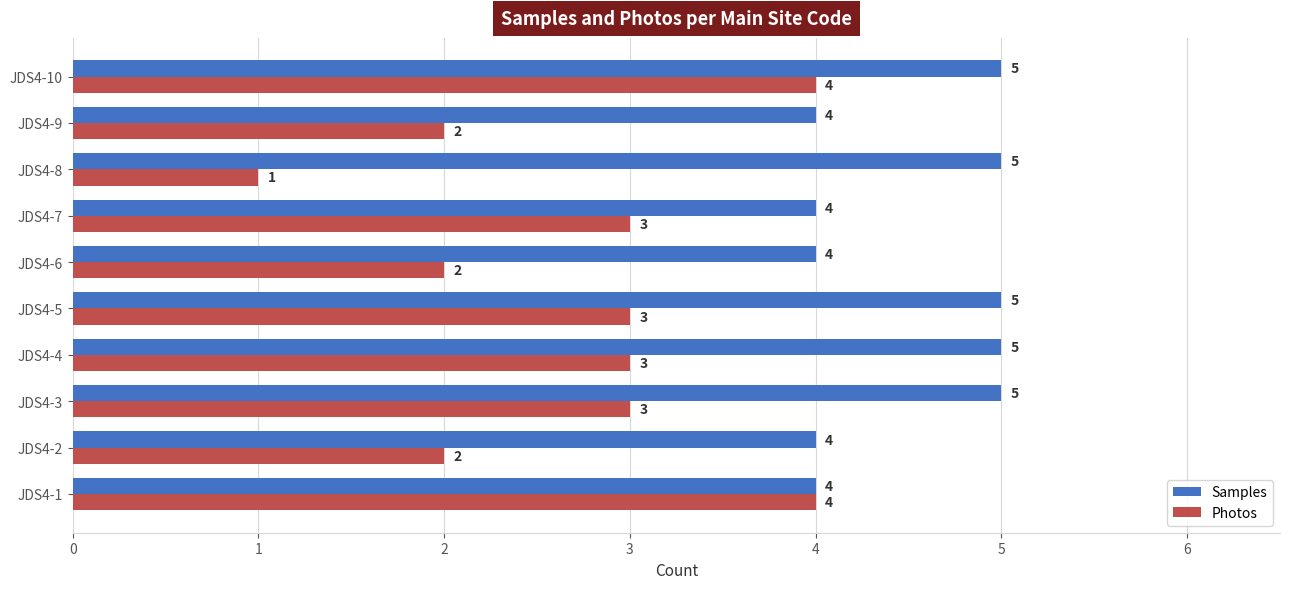

What is the lowest value of the Photos series?

1